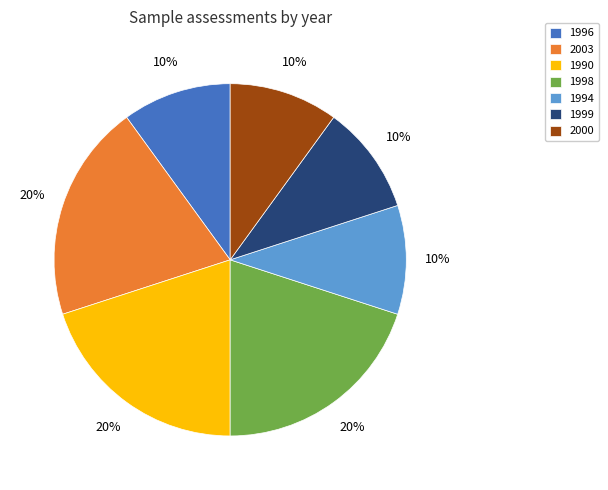

The 2003 slice represents 7% of the pie. True or false?

False